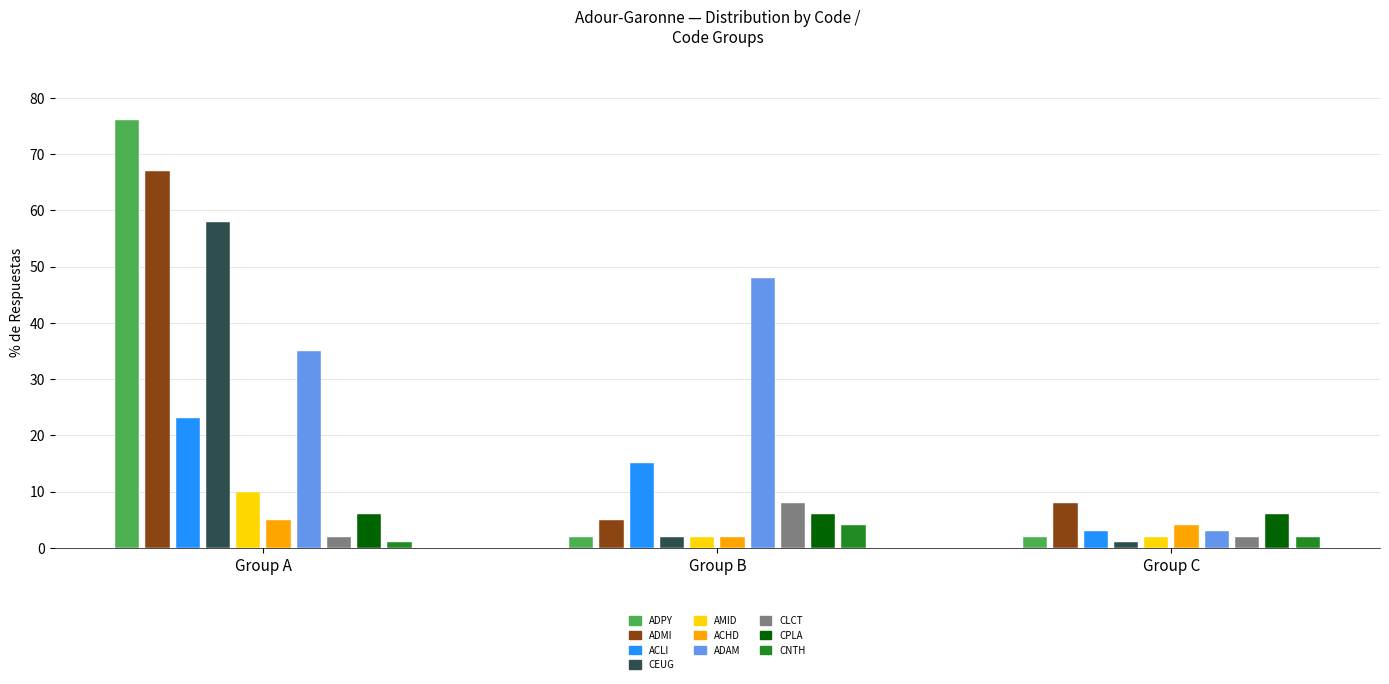

What is the ratio of the value at AMID to the value at CNTH?

10.0